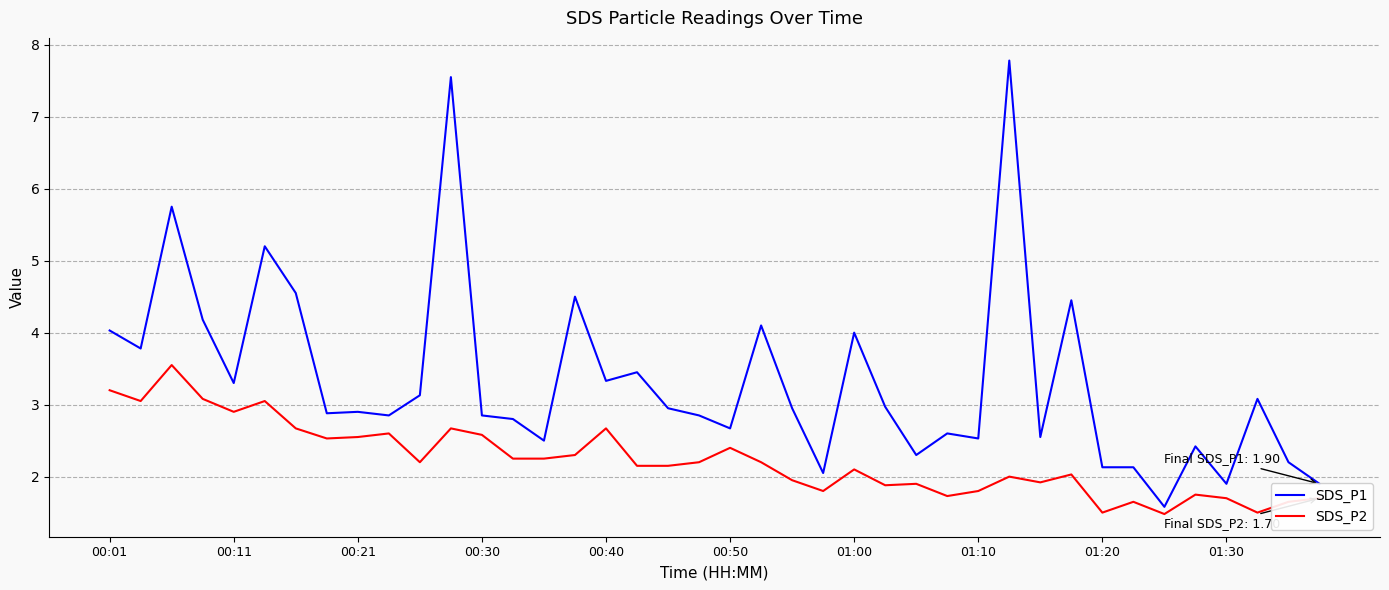

How many lines are shown in the chart?

2